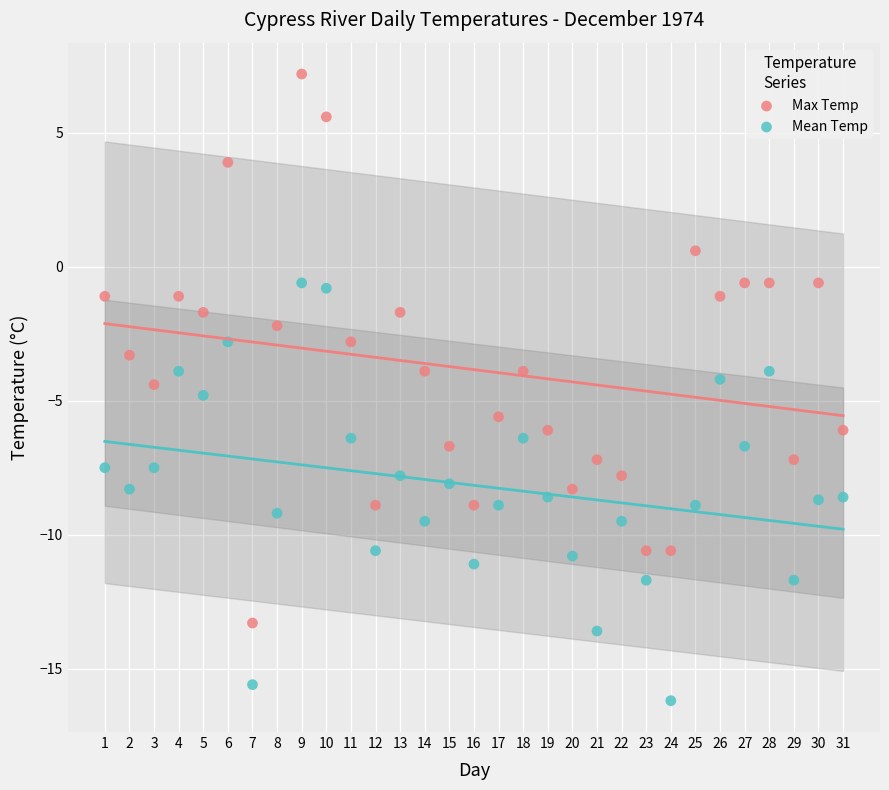

Which series reaches the minimum Y coordinate?

Mean Temp